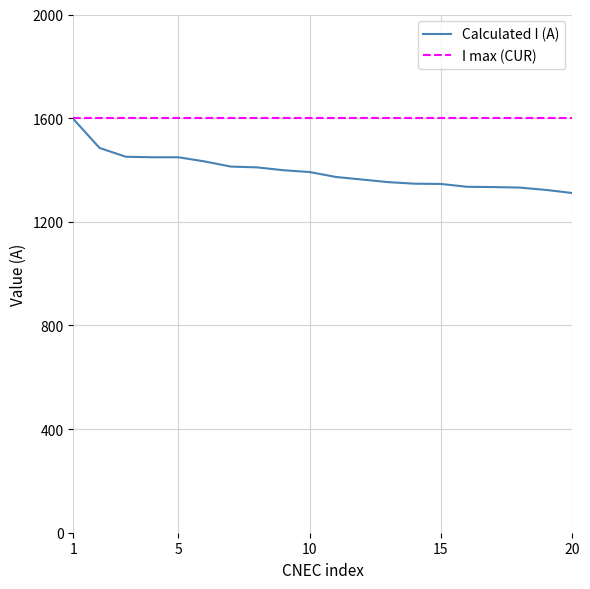

Which series has the widest spread of values?

Calculated I (A)